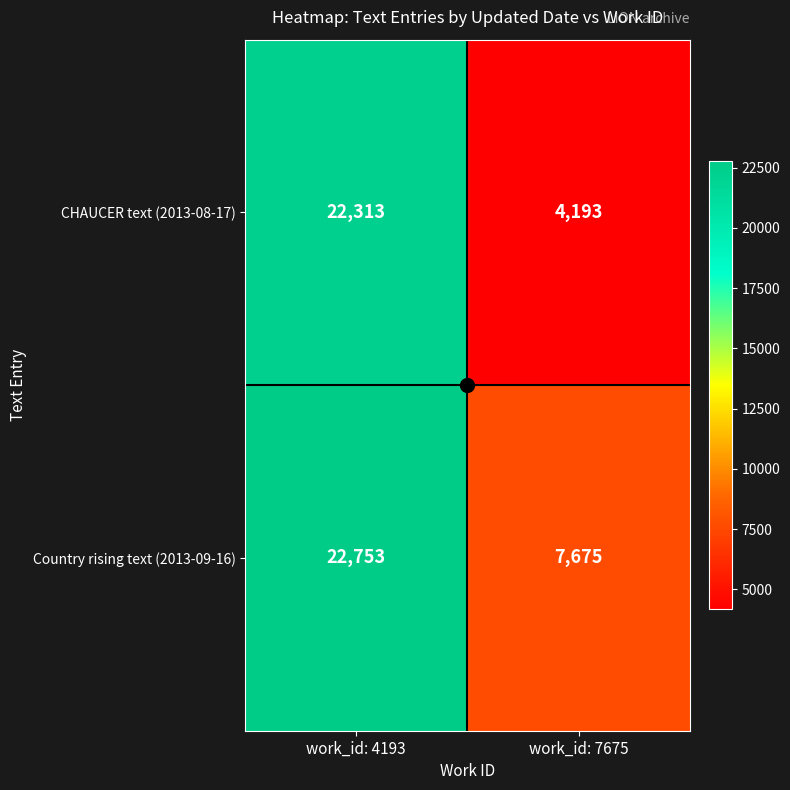

Which series has the largest range (max minus min)?

CHAUCER text (2013-08-17)